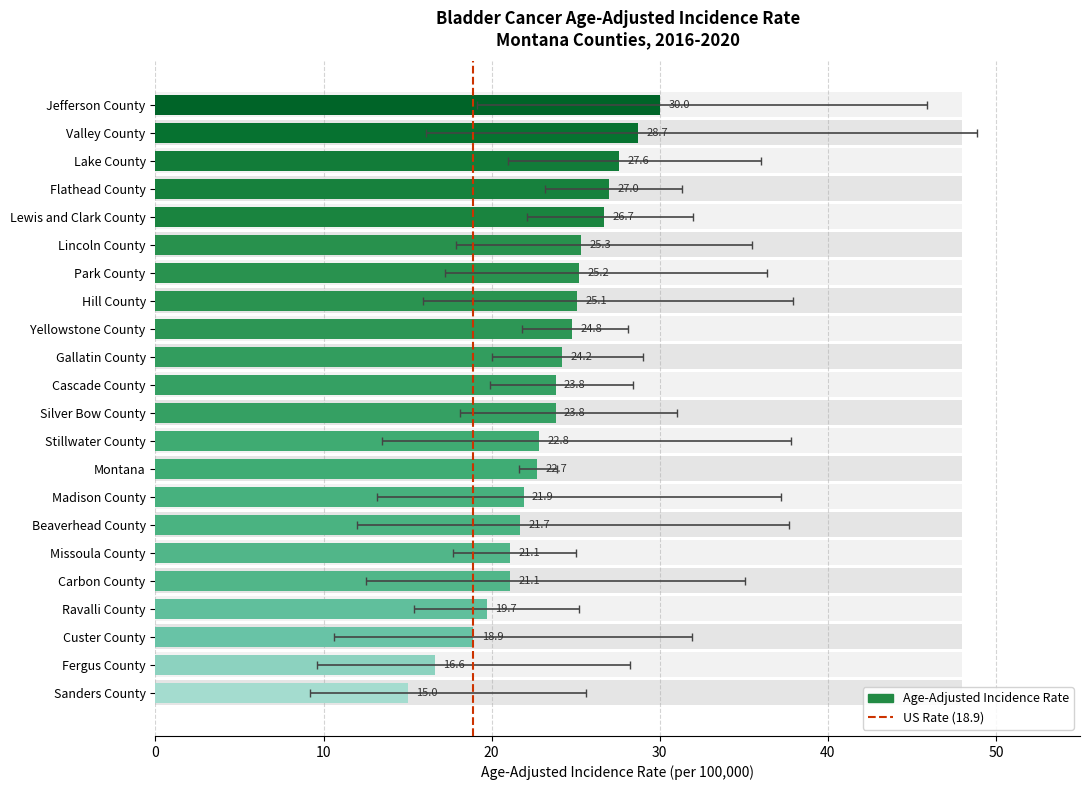

What position from the left is Park County?

7